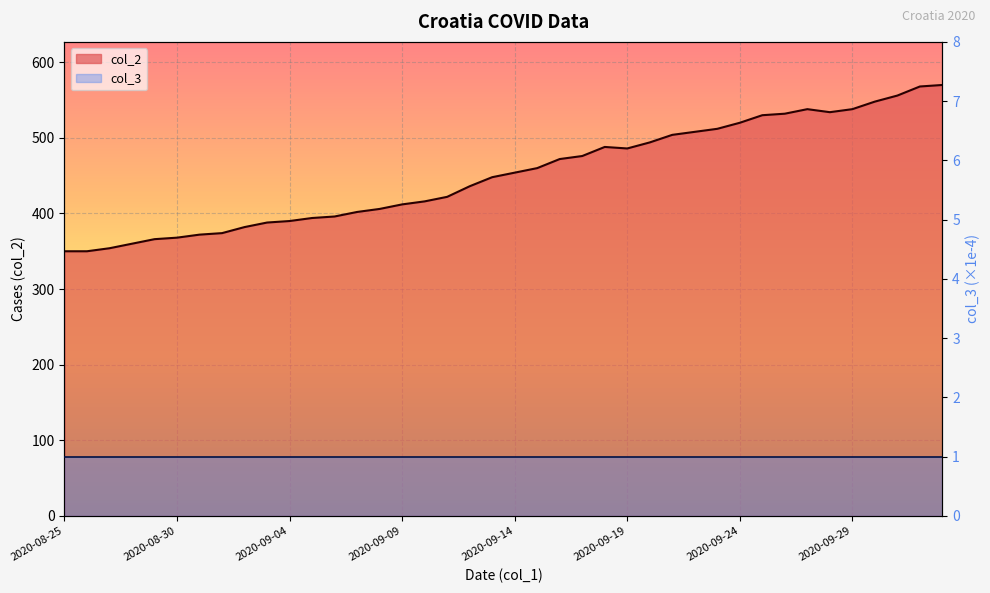

What is the value of the 17th point from the left?

416